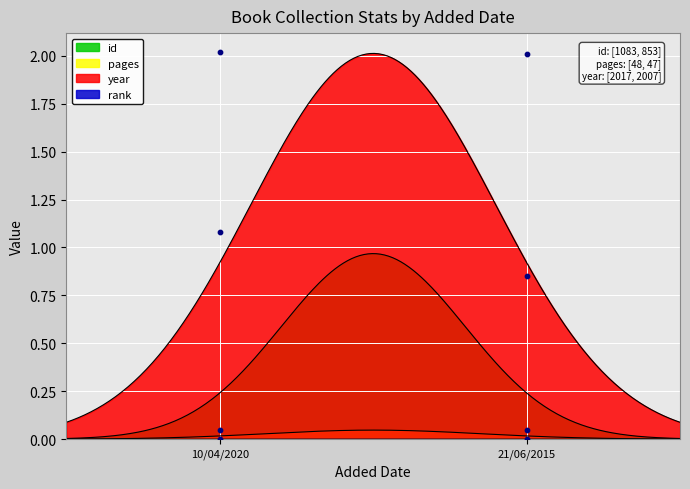

Which series has the largest Y range (max minus min)?

id points